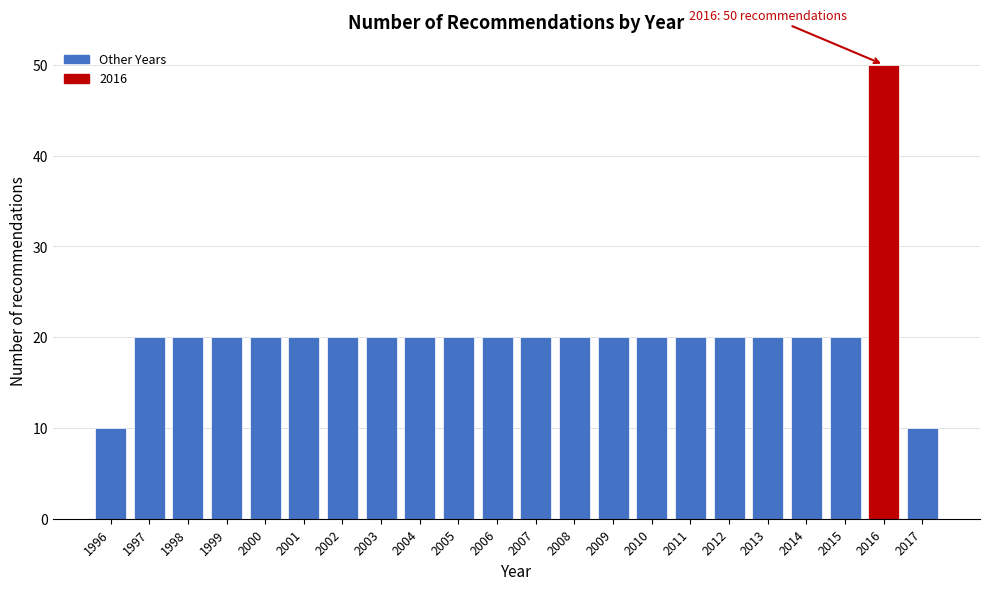

Reading right to left, what are all the values shown in this chart?

2017=10	2016=50	2015=20	2014=20	2013=20	2012=20	2011=20	2010=20	2009=20	2008=20	2007=20	2006=20	2005=20	2004=20	2003=20	2002=20	2001=20	2000=20	1999=20	1998=20	1997=20	1996=10